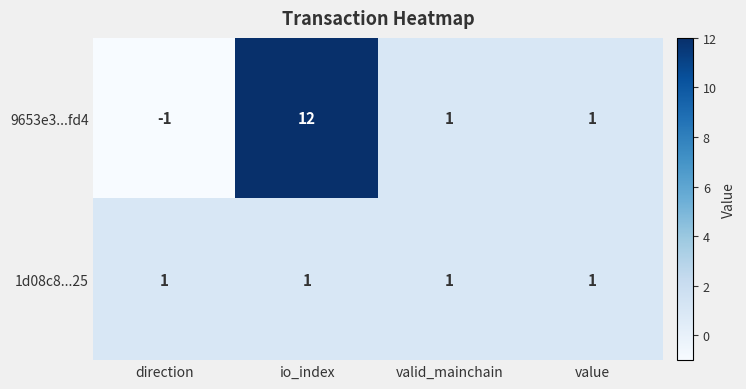

At which label does 9653e3...fd4 first exceed 1?

io_index